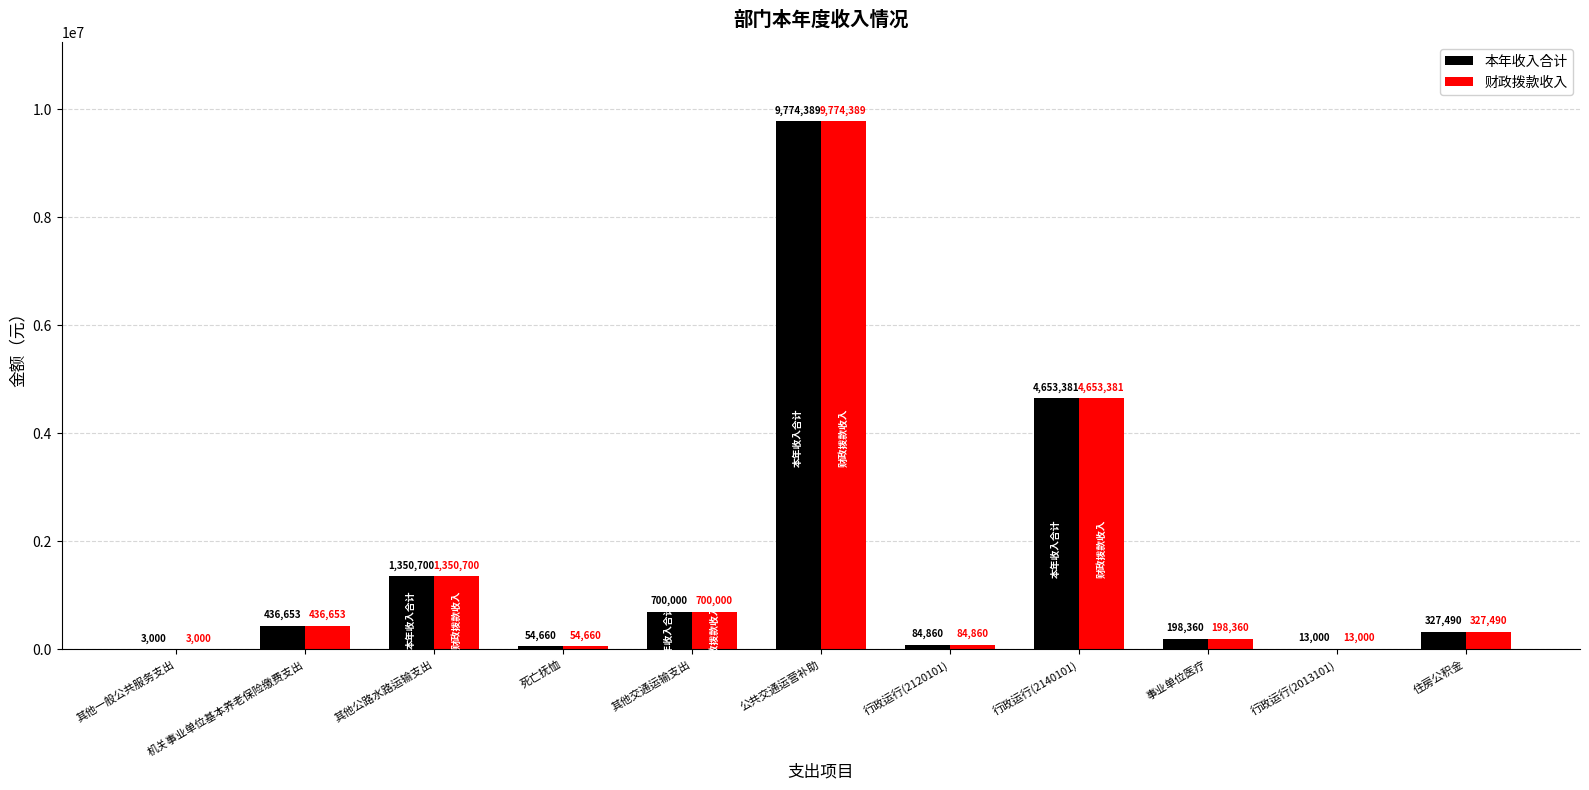

At which category is the sum across all series the highest?

公共交通运营补助